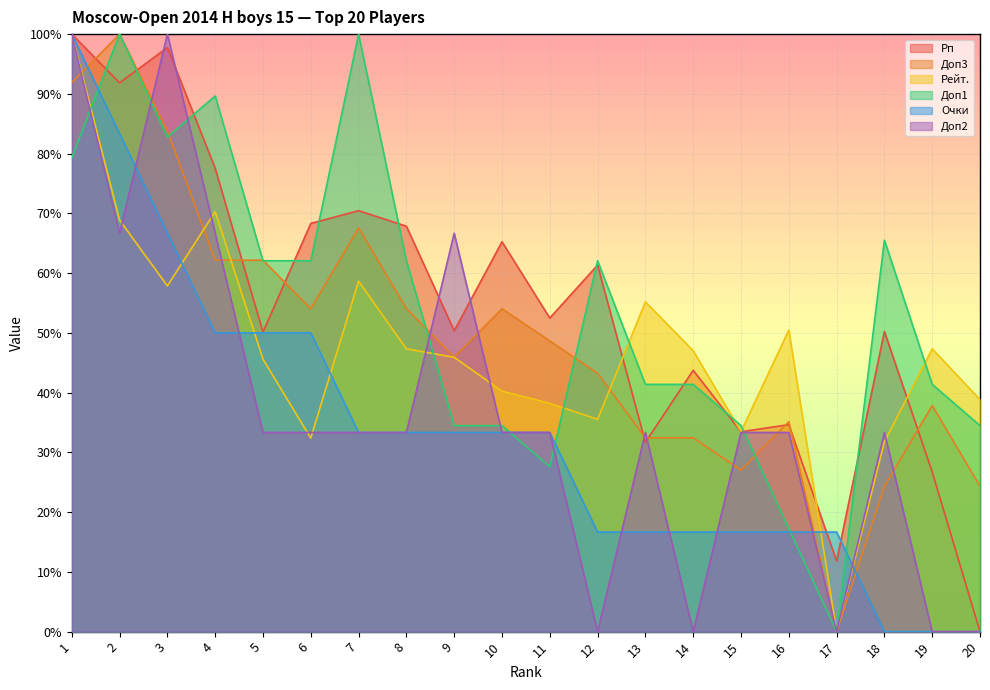

True or false: Доп1 and Доп2 cross at least once.

True